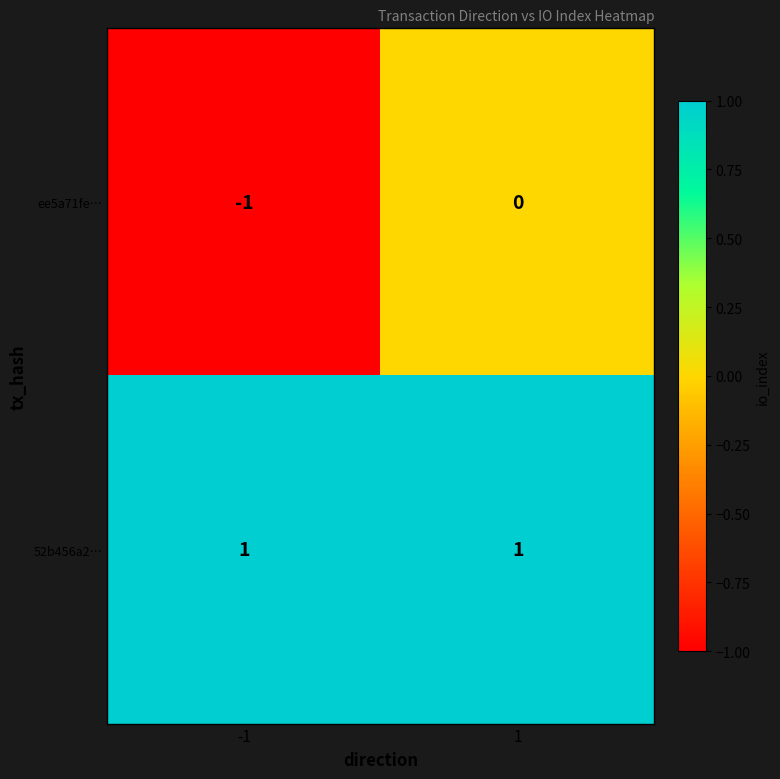

What is the minimum value shown in the chart?

-1